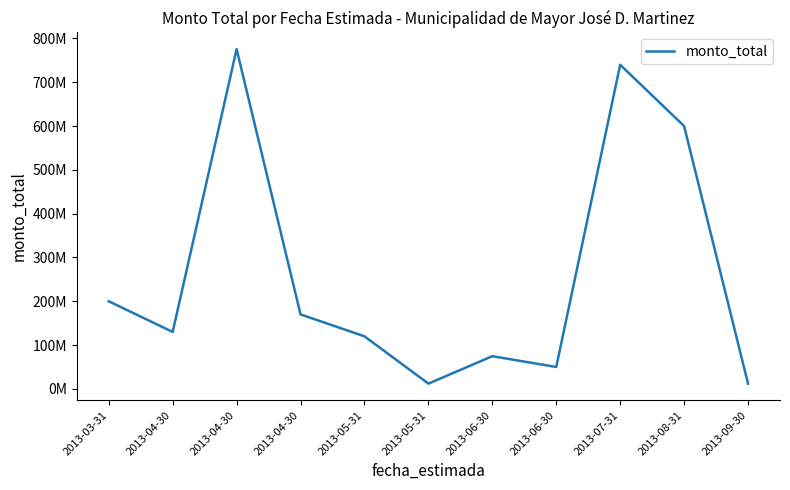

Approximately how many times larger is the value at 2013-04-30 compared to 2013-09-30?

10.8